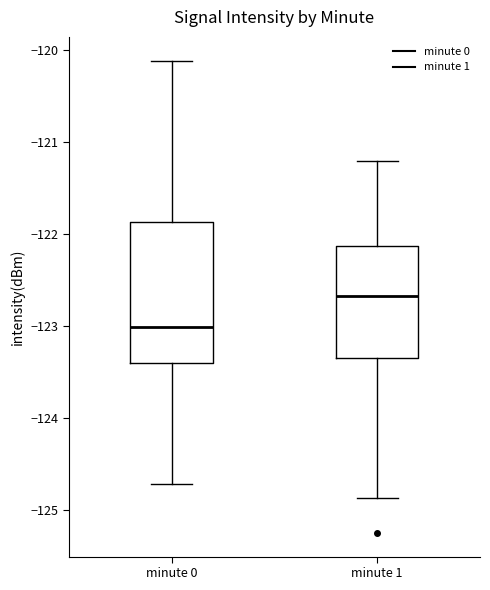

Comparing the boxes themselves (not the whiskers), which one is the tallest?

minute 0